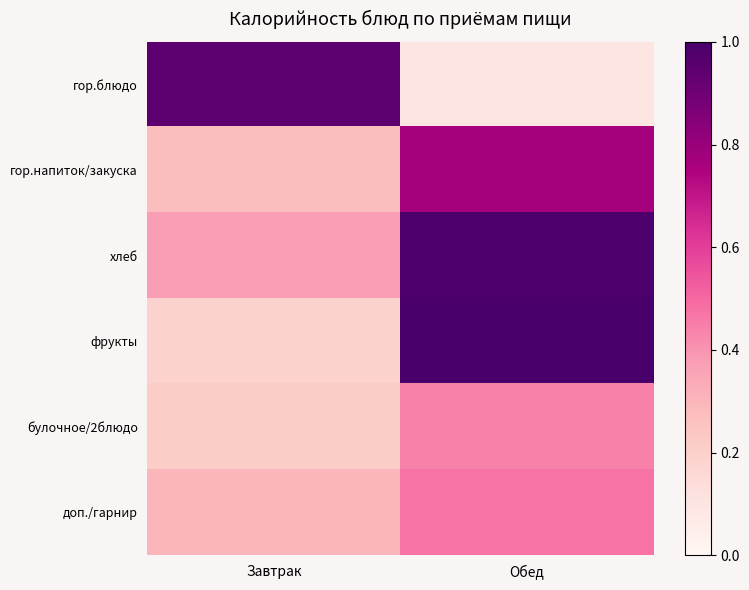

Reading right to left, extract all data points from this chart.

гор.блюдо: Обед=0.1	Завтрак=0.9
гор.напиток/закуска: Обед=0.8	Завтрак=0.3
хлеб: Обед=1.0	Завтрак=0.4
фрукты: Обед=1.0	Завтрак=0.2
булочное/2блюдо: Обед=0.4	Завтрак=0.2
доп./гарнир: Обед=0.5	Завтрак=0.3